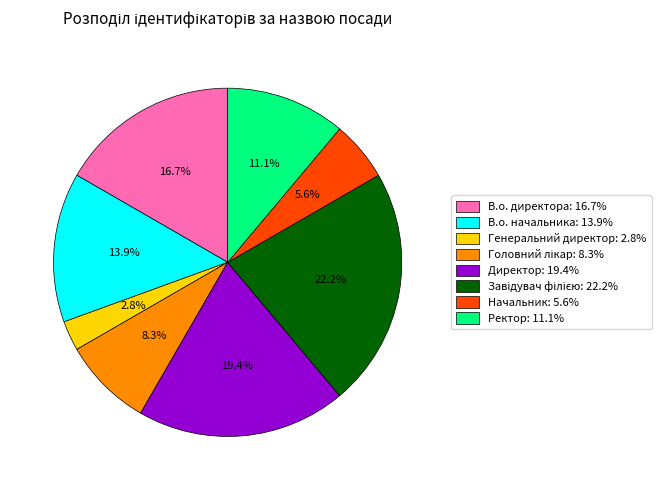

Is it true that Начальник is 1% of the pie?

False